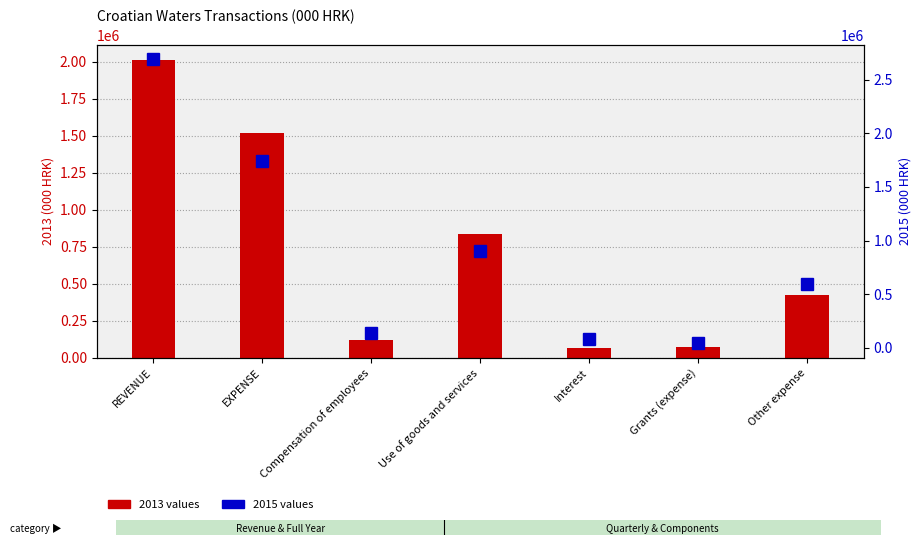

Rank the series at Compensation of employees from highest to lowest value.

2015 values, 2013 values